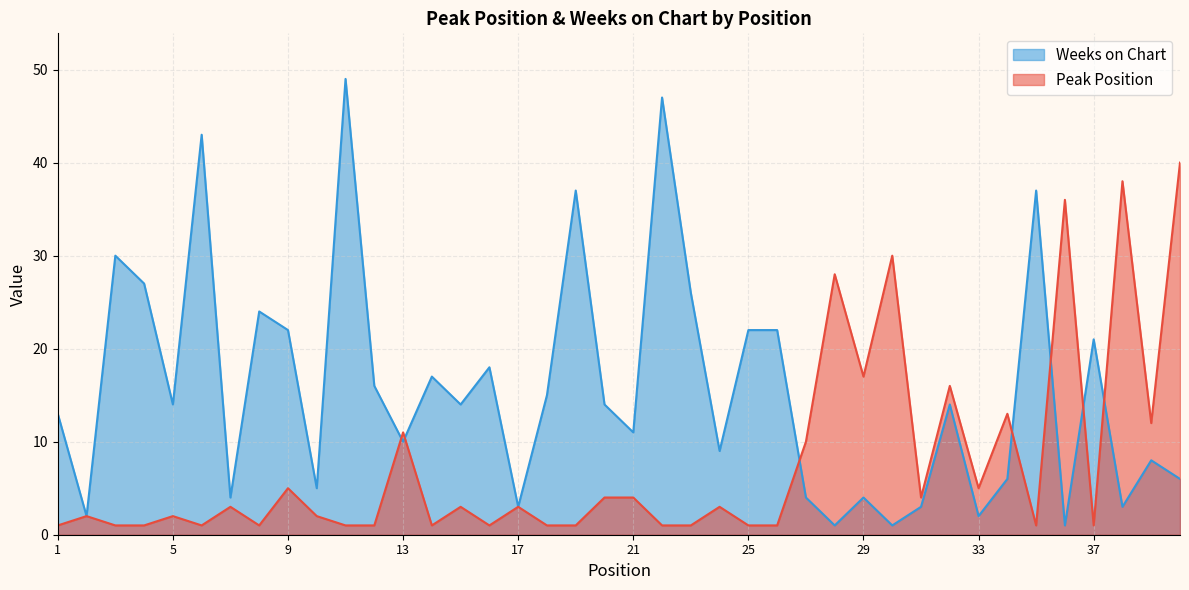

List the series in order of their overall mean, highest first.

Weeks on Chart, Peak Position